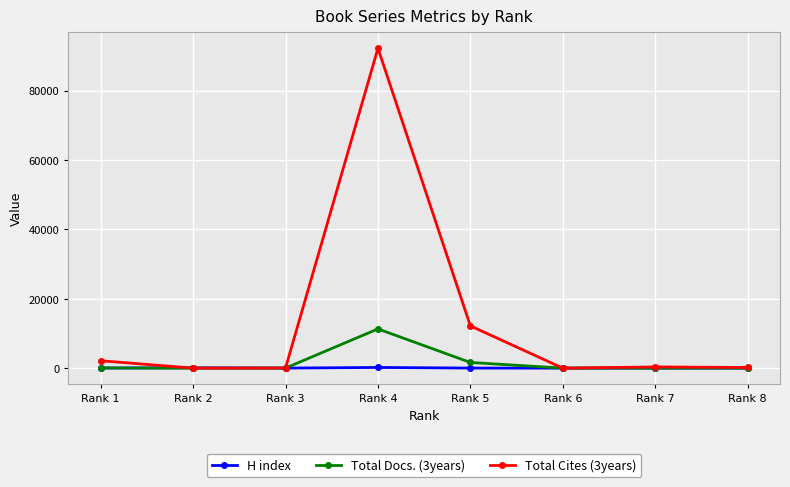

What is the value of the H index point at the 7th from the left?

9